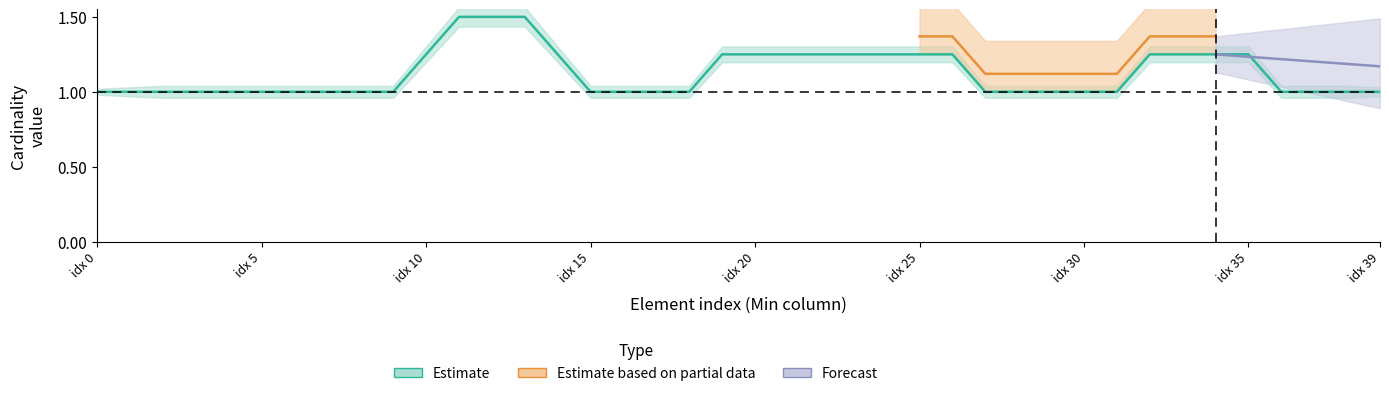

At which label is the value closest to 1?

idx 0